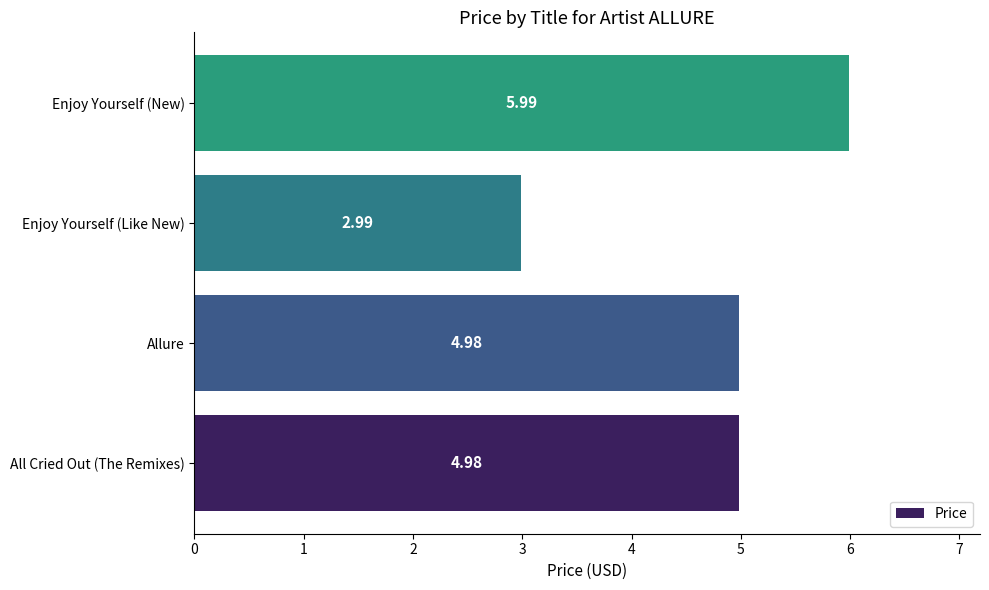

What is the sum of all values?

18.9